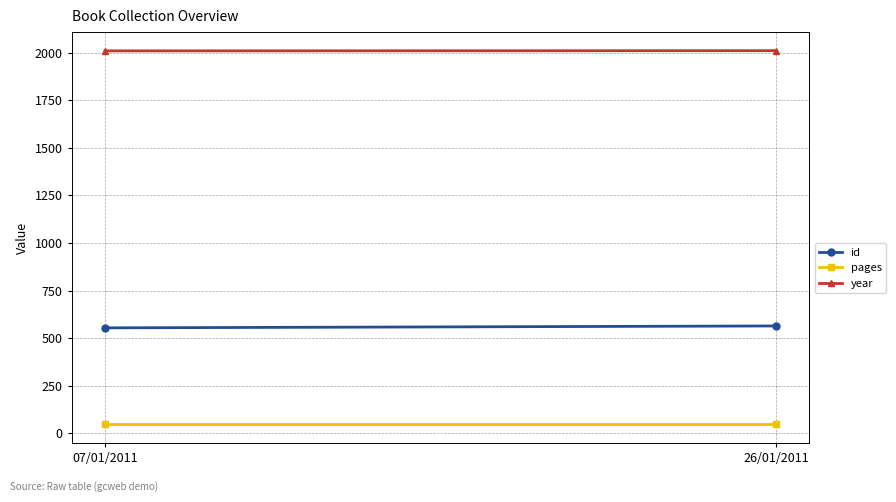

Read the pages value at 07/01/2011.

48